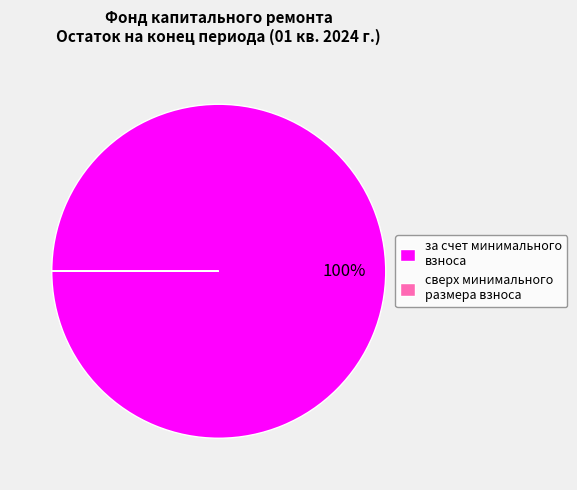

Is за счет минимального взноса the majority of the pie?

Yes